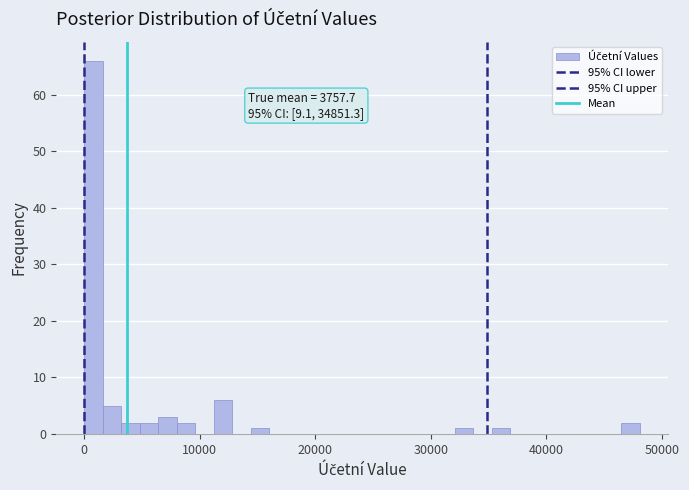

Read against the x-axis, roughly where is the centre of the tallest bar?

1000